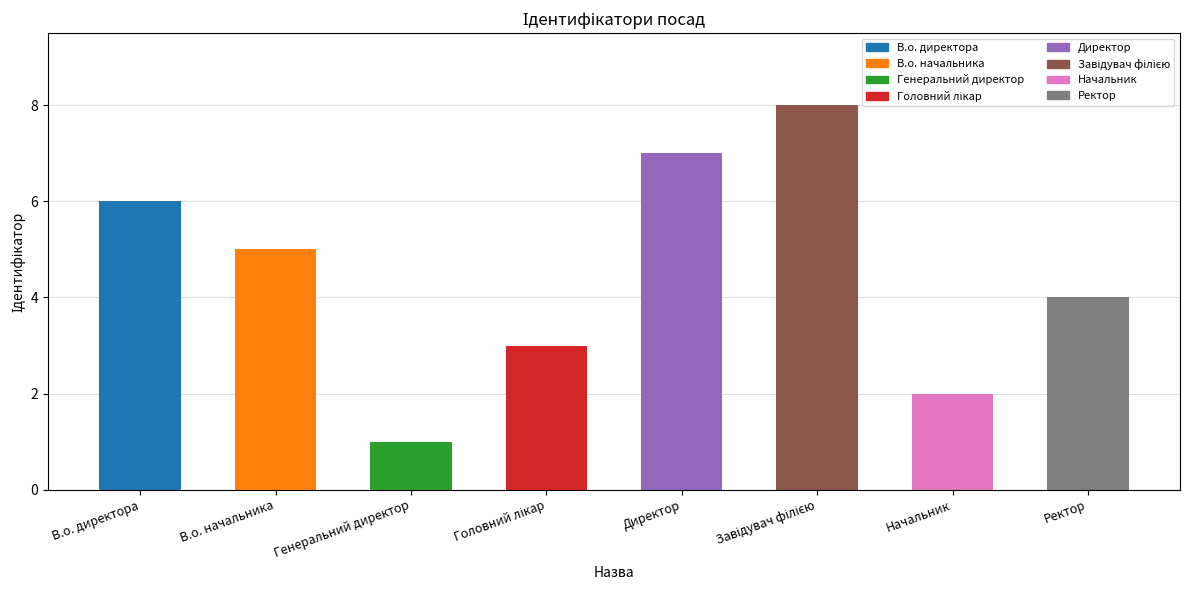

What is the sum of all values?

36